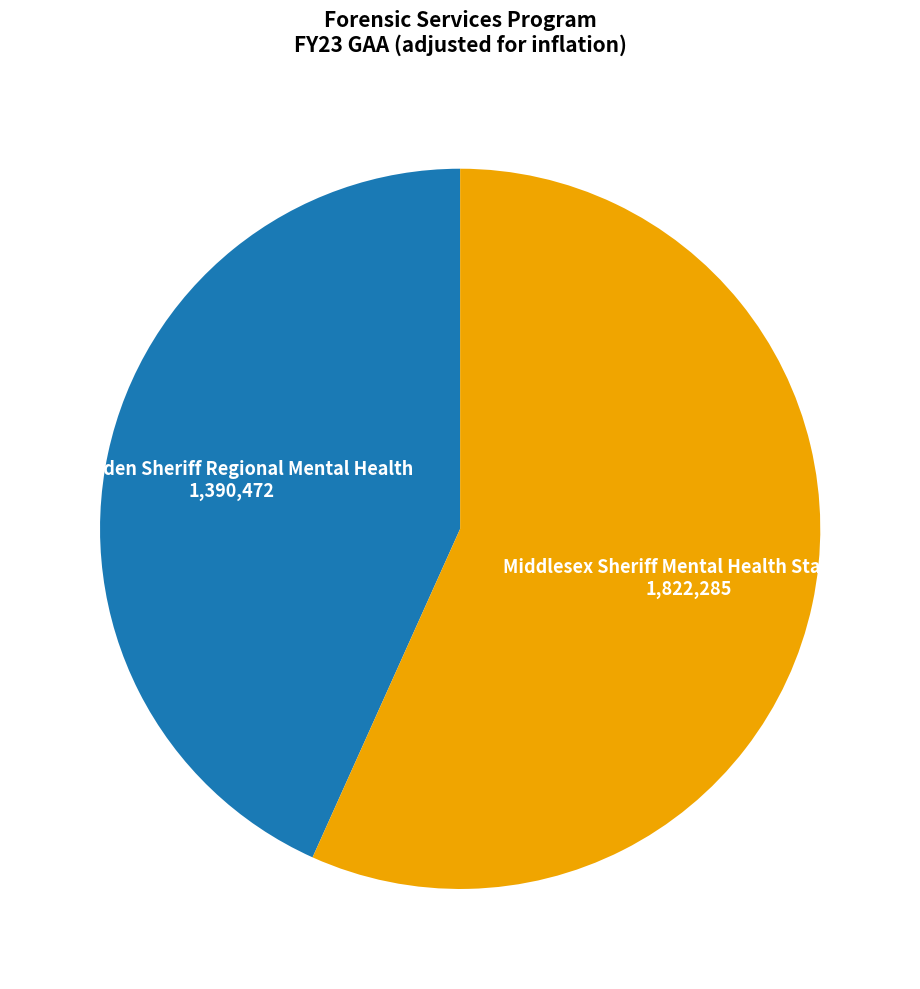

Which slice is the largest?

Middlesex Sheriff Mental Health Stab Unit